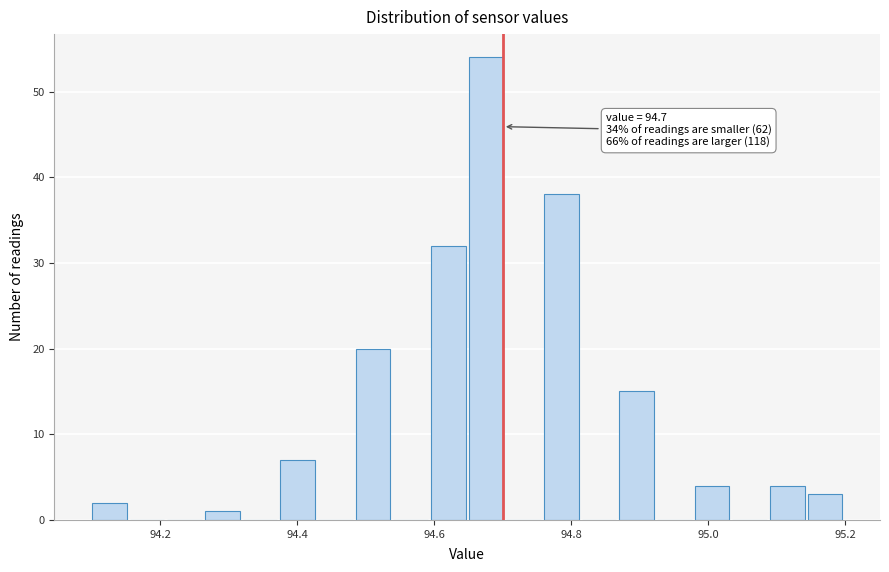

Read against the x-axis, roughly where is the centre of the tallest bar?

94.68